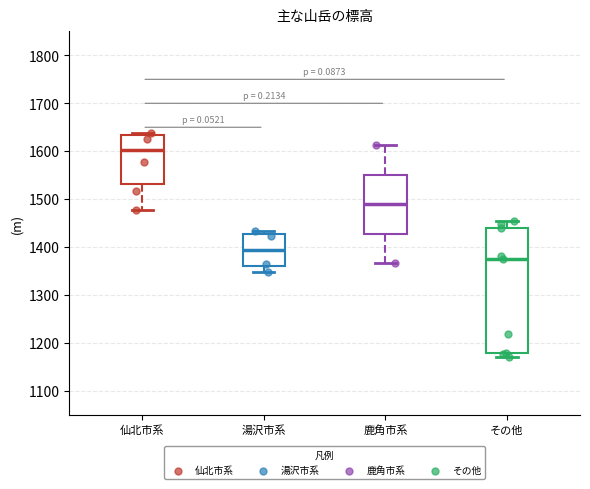

Reading left to right, transcribe this box plot: for each box, give where its median line is, the range the box spans, and where its two whiskers end, as read against the y-axis. The values are not printed on the chart, so give them approximately, as read against the axis.

仙北市系: median 1600, box 1530 to 1630, whiskers 1480 to 1640
湯沢市系: median 1390, box 1360 to 1430, whiskers 1350 to 1430 (just above the box's upper edge)
鹿角市系: median 1490, box 1430 to 1550, whiskers 1370 to 1610
その他: median 1380, box 1180 to 1440, whiskers 1170 to 1450